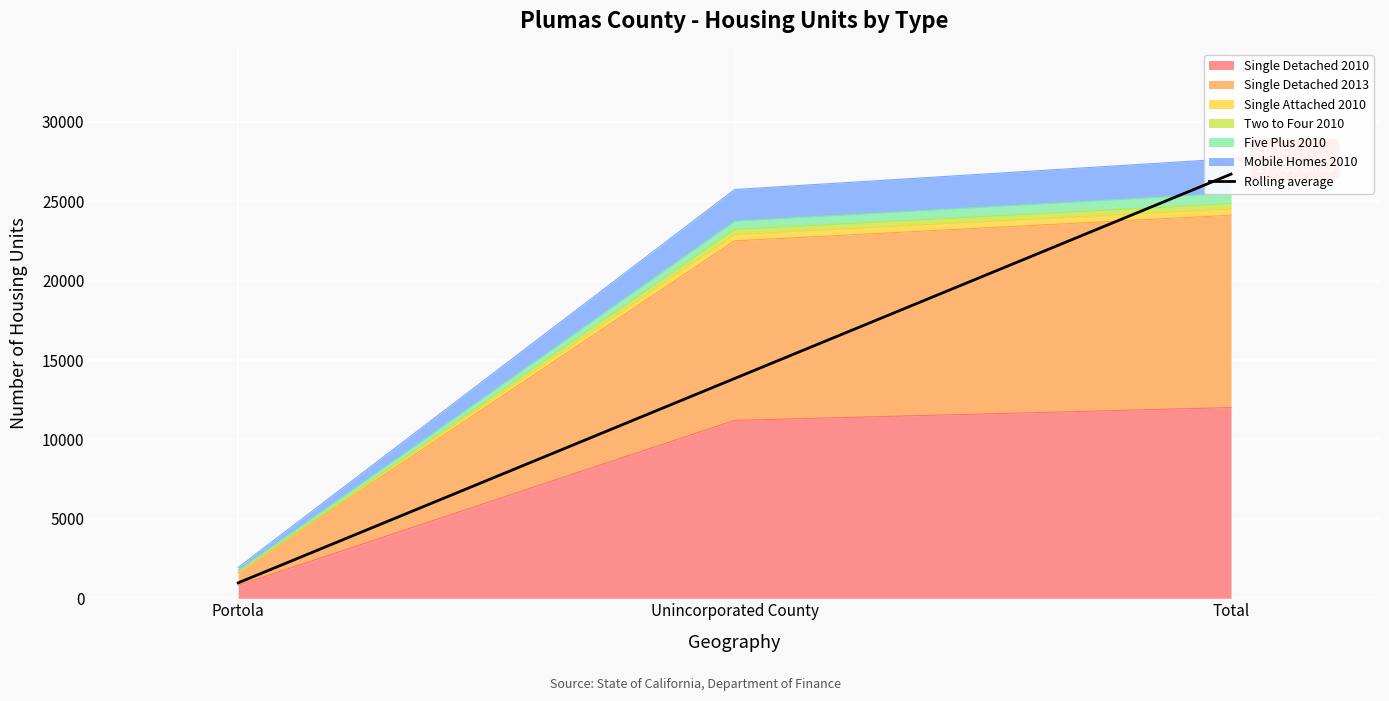

What is the change in value from Portola to Total?

+25740